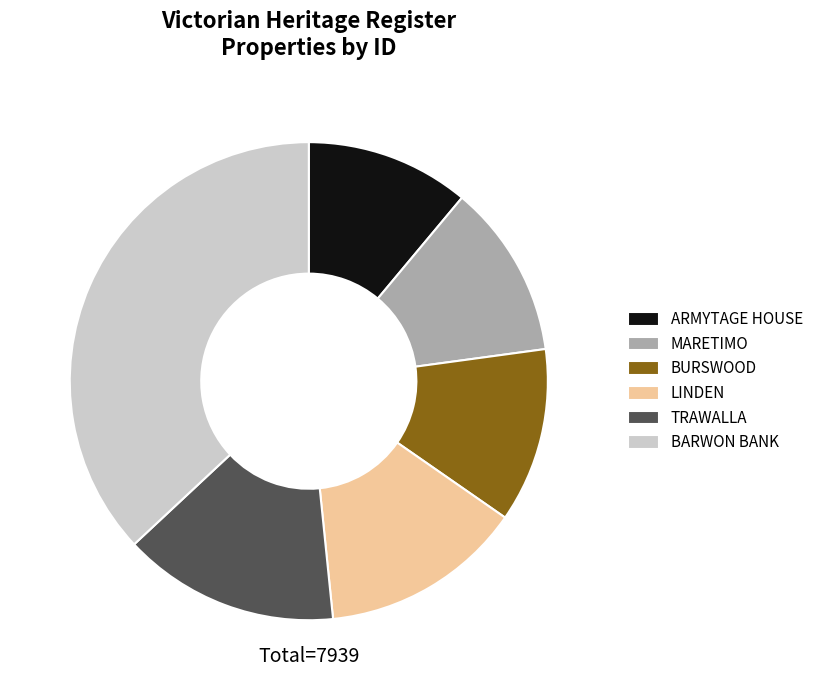

Count the number of slices in the pie.

6